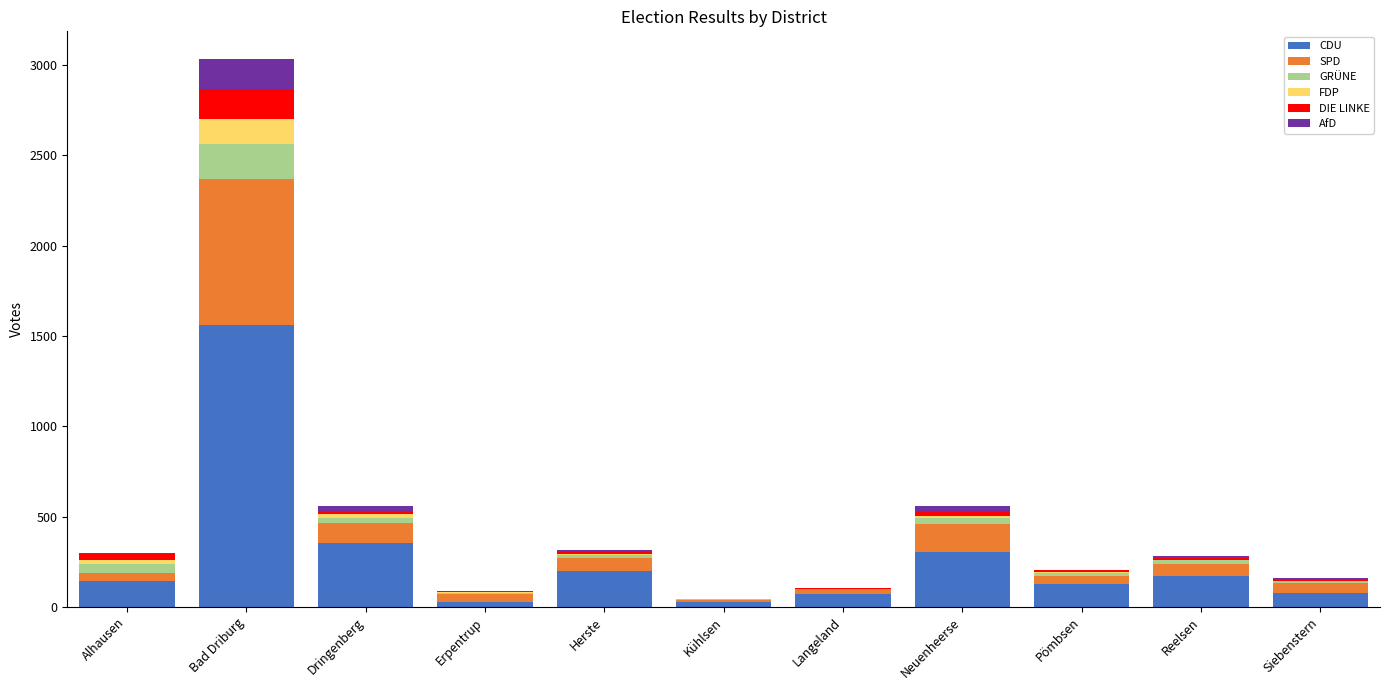

What is the maximum value for CDU?

1562